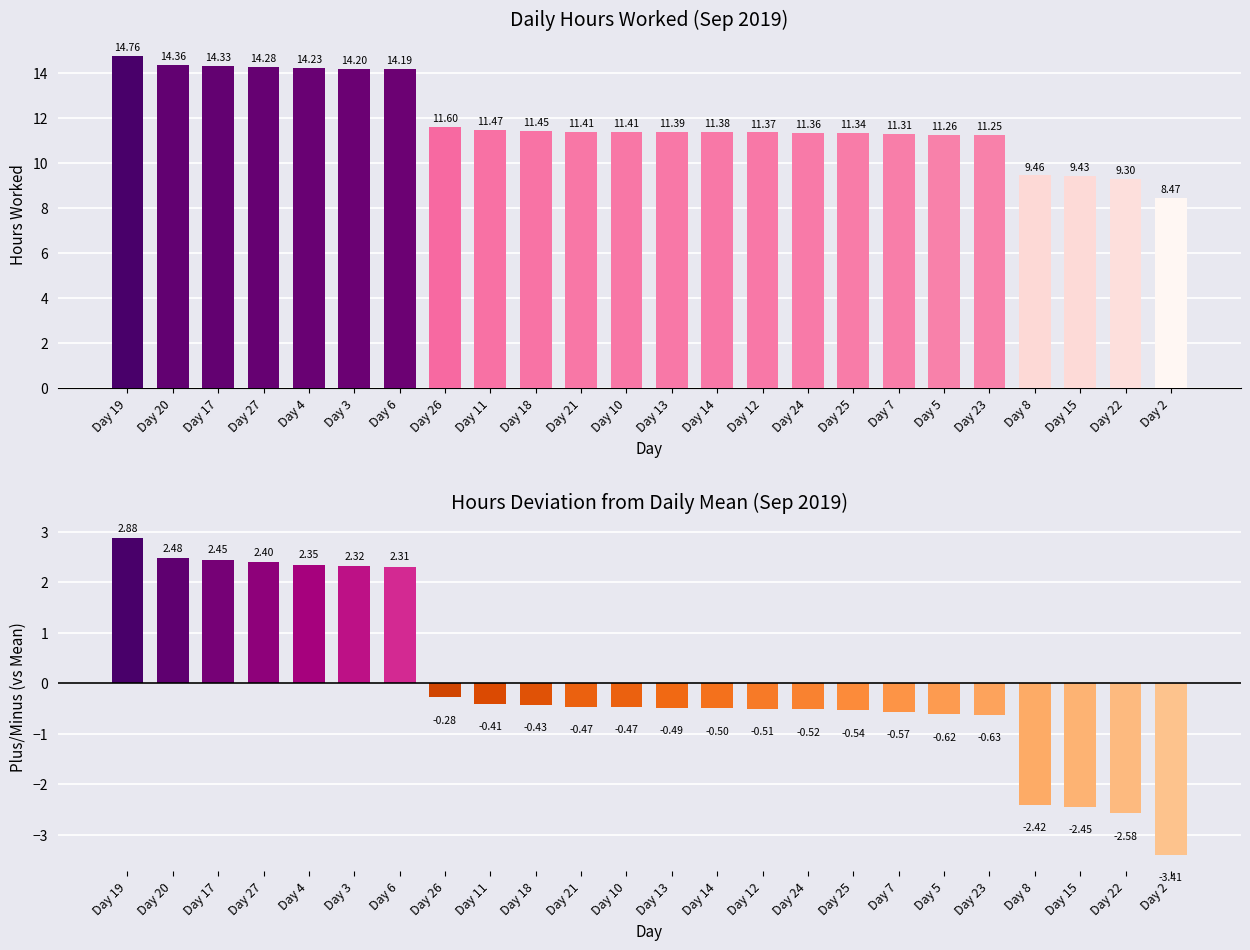

Is the value of Hours Worked at Day 2 greater than the value of Deviation from Mean at Day 12?

Yes